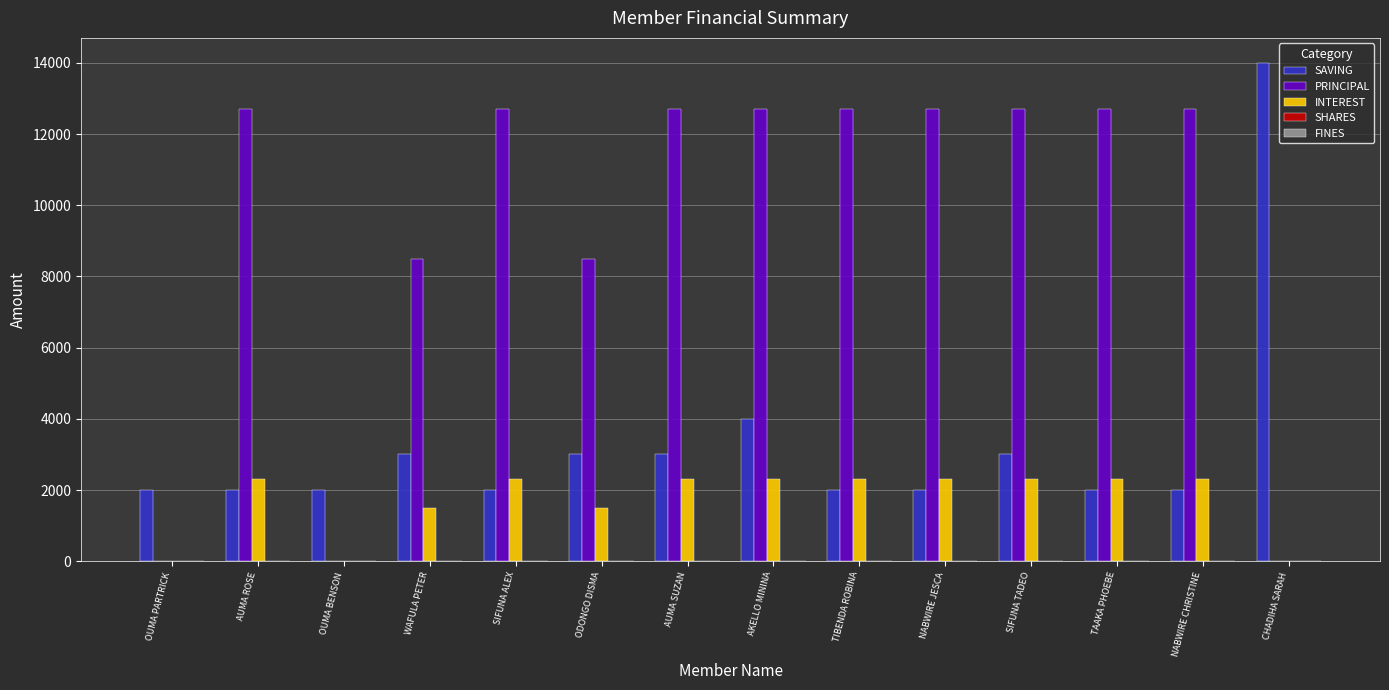

Which series has the largest total across all categories?

PRINCIPAL